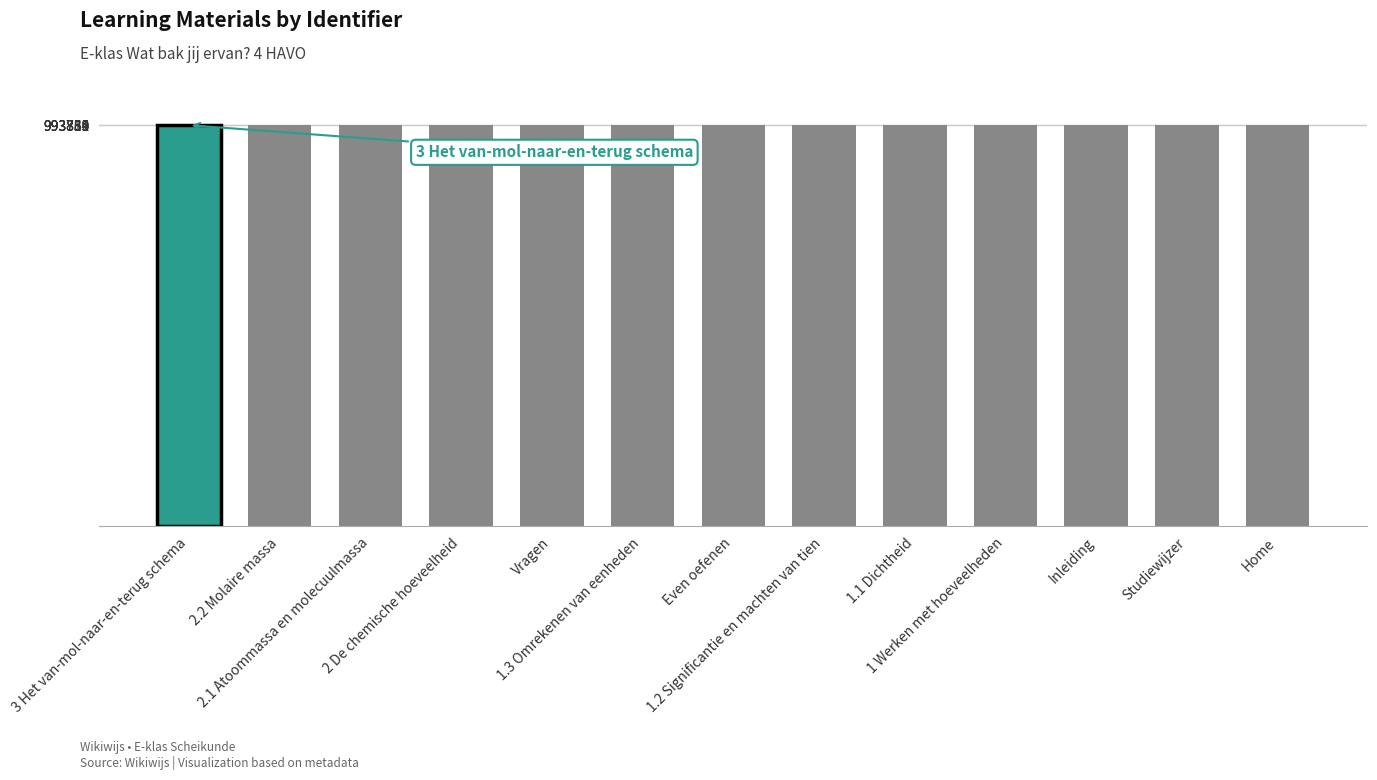

Approximately how many times larger is the value at Inleiding compared to 2 De chemische hoeveelheid?

1.0